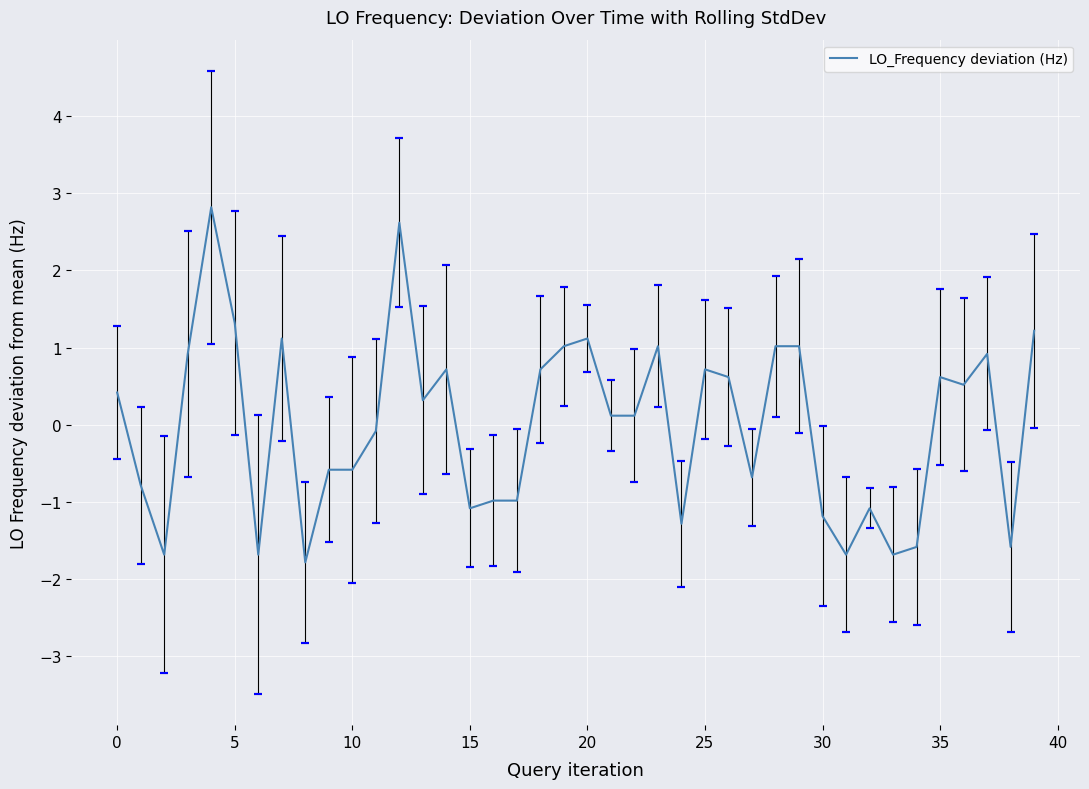

How many interior local valleys (lower than both neighbors) does the data have?

11